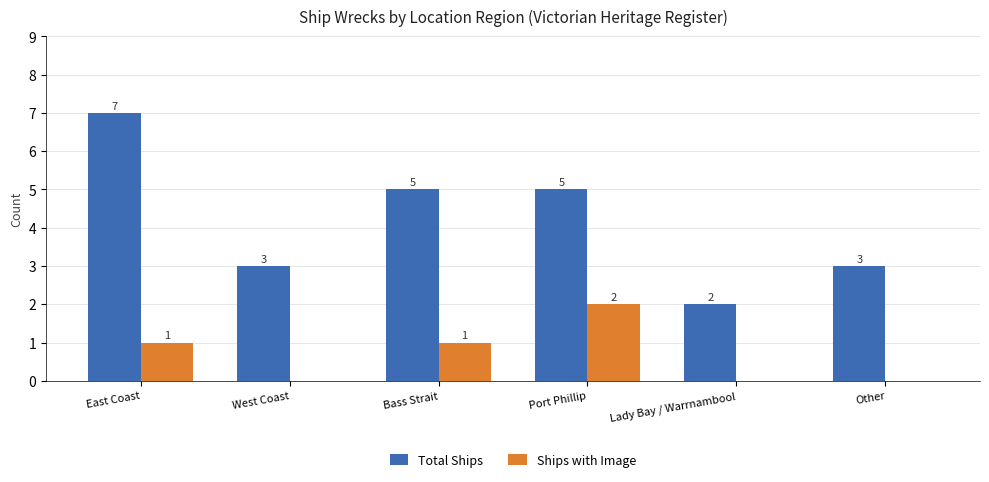

How many categories are shown in the chart?

6